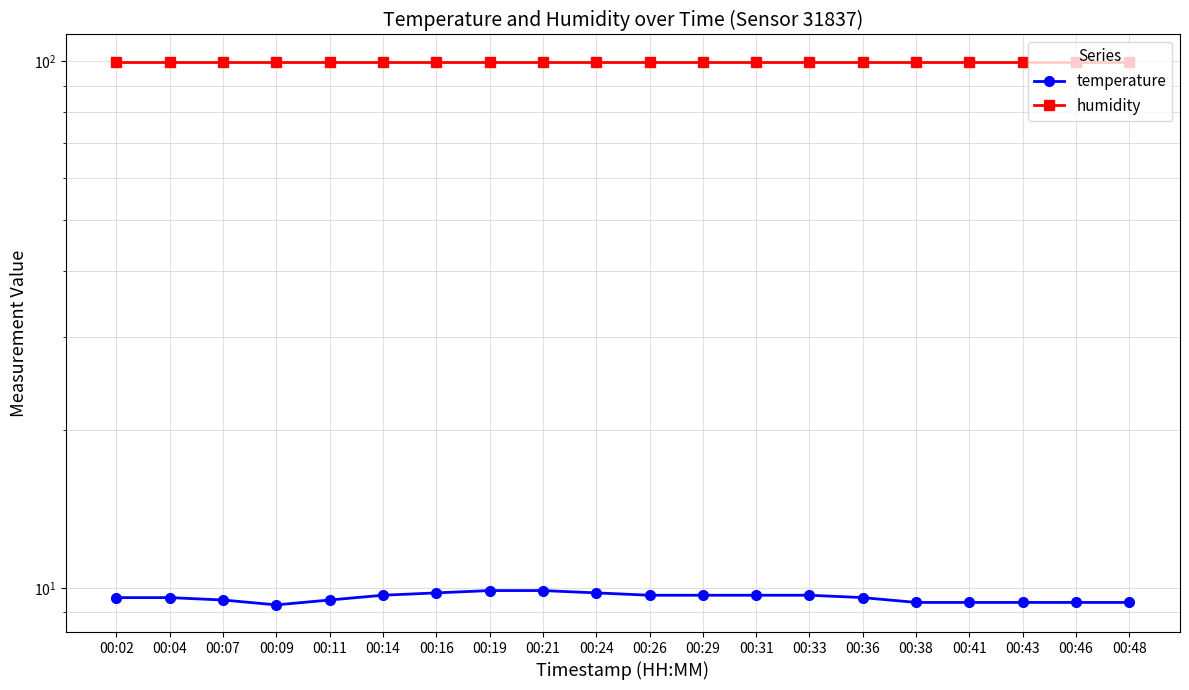

Which series has the largest total across all categories?

humidity